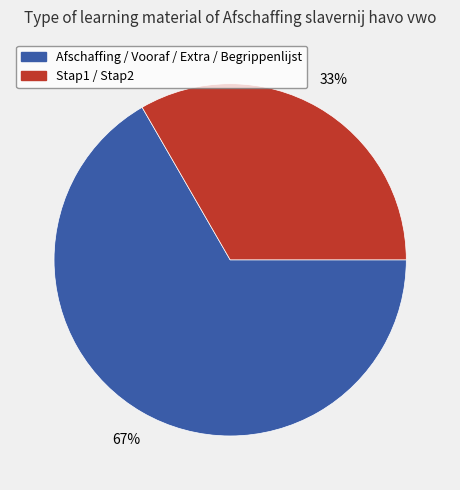

To the nearest percent, what is the average slice percentage?

50%